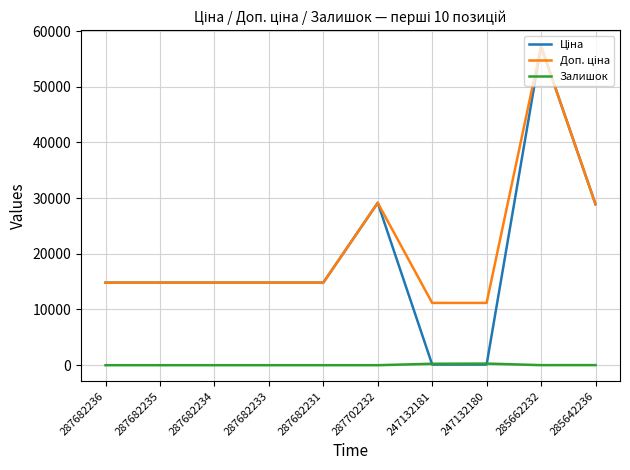

True or false: Залишок has a value of 0.0 at 287682236.

True